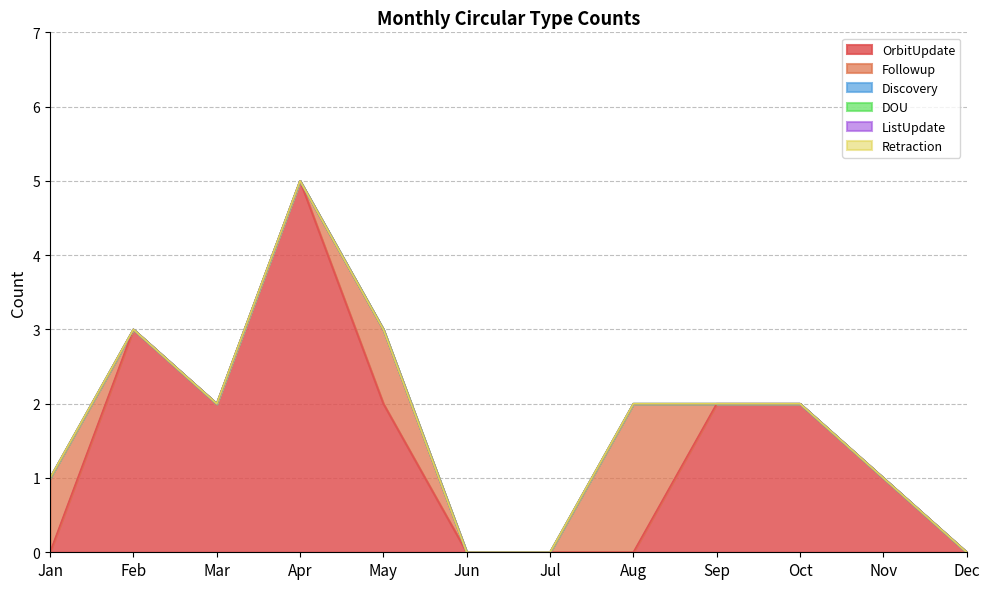

At which label is OrbitUpdate closest to 2?

Mar